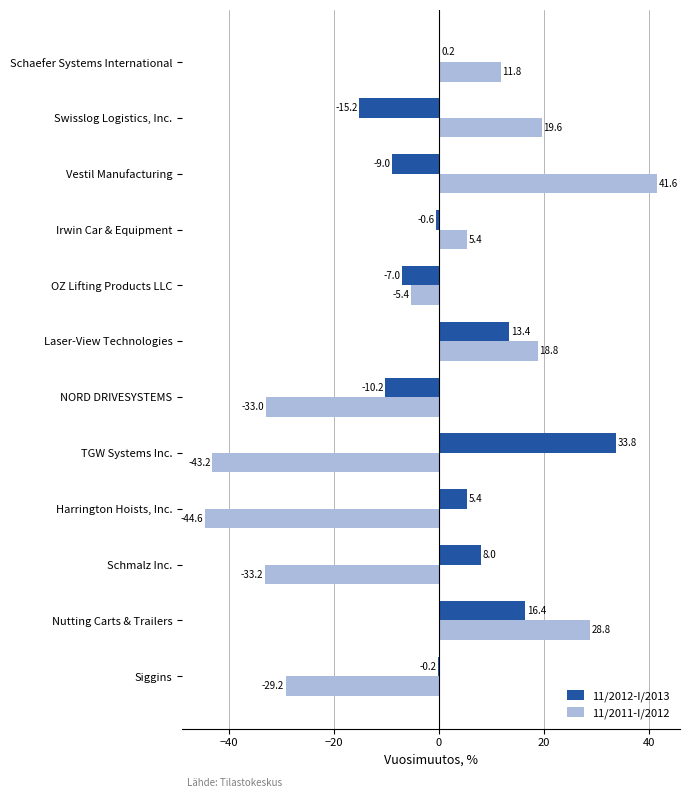

How many data points does each series have?

12